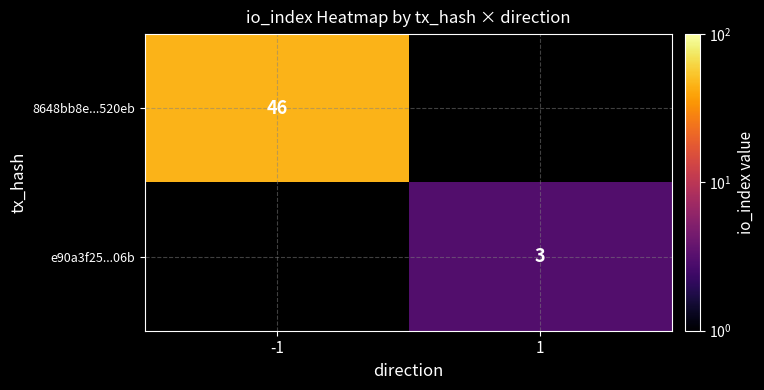

What is the difference between the highest and lowest values at -1?

46